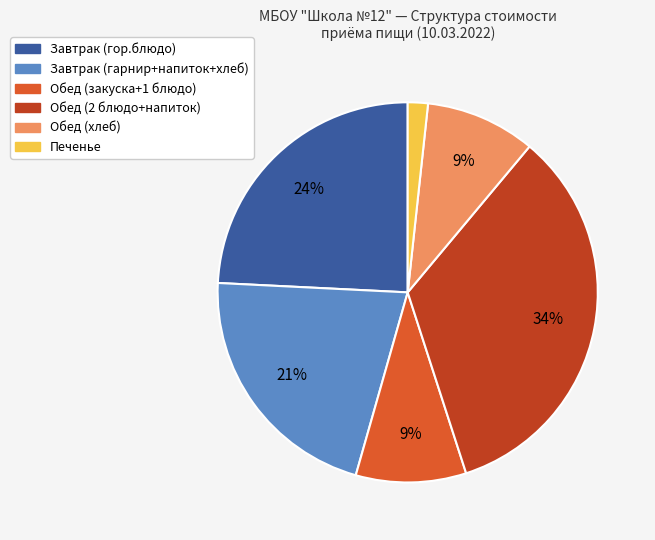

Is there a majority slice in this chart?

No